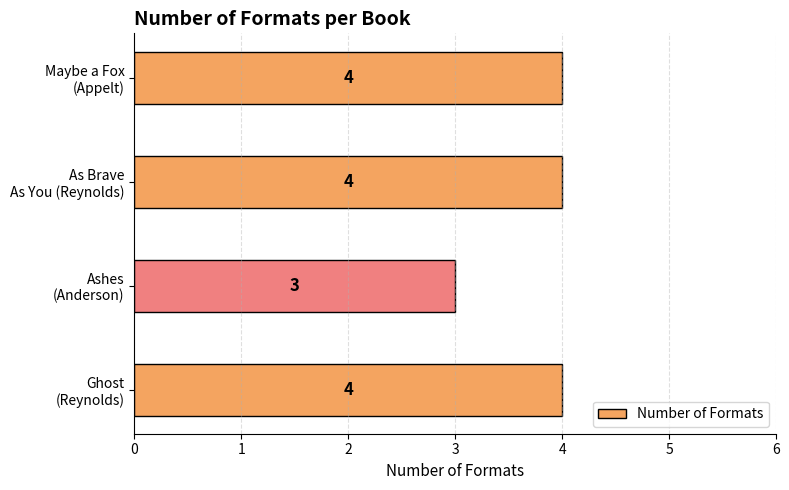

Reading bottom to top, extract all data points from this chart.

4	3	4	4